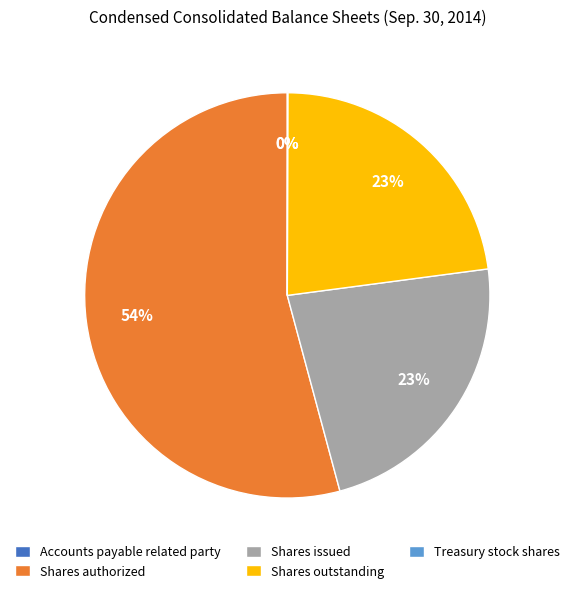

To the nearest percent, what portion does Shares authorized represent?

54%